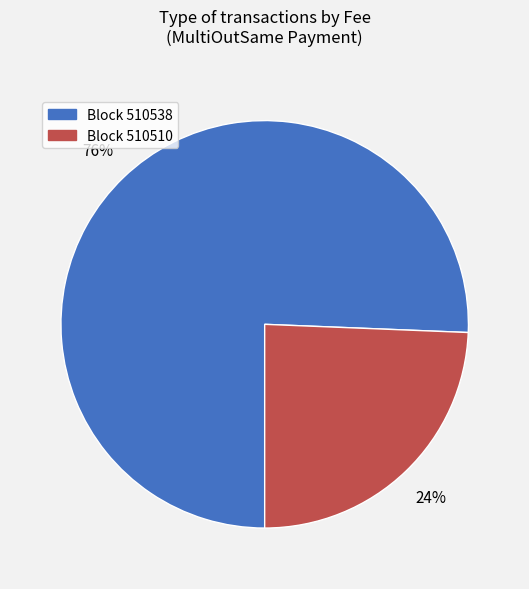

Which slice represents more than half of the pie?

Block 510538